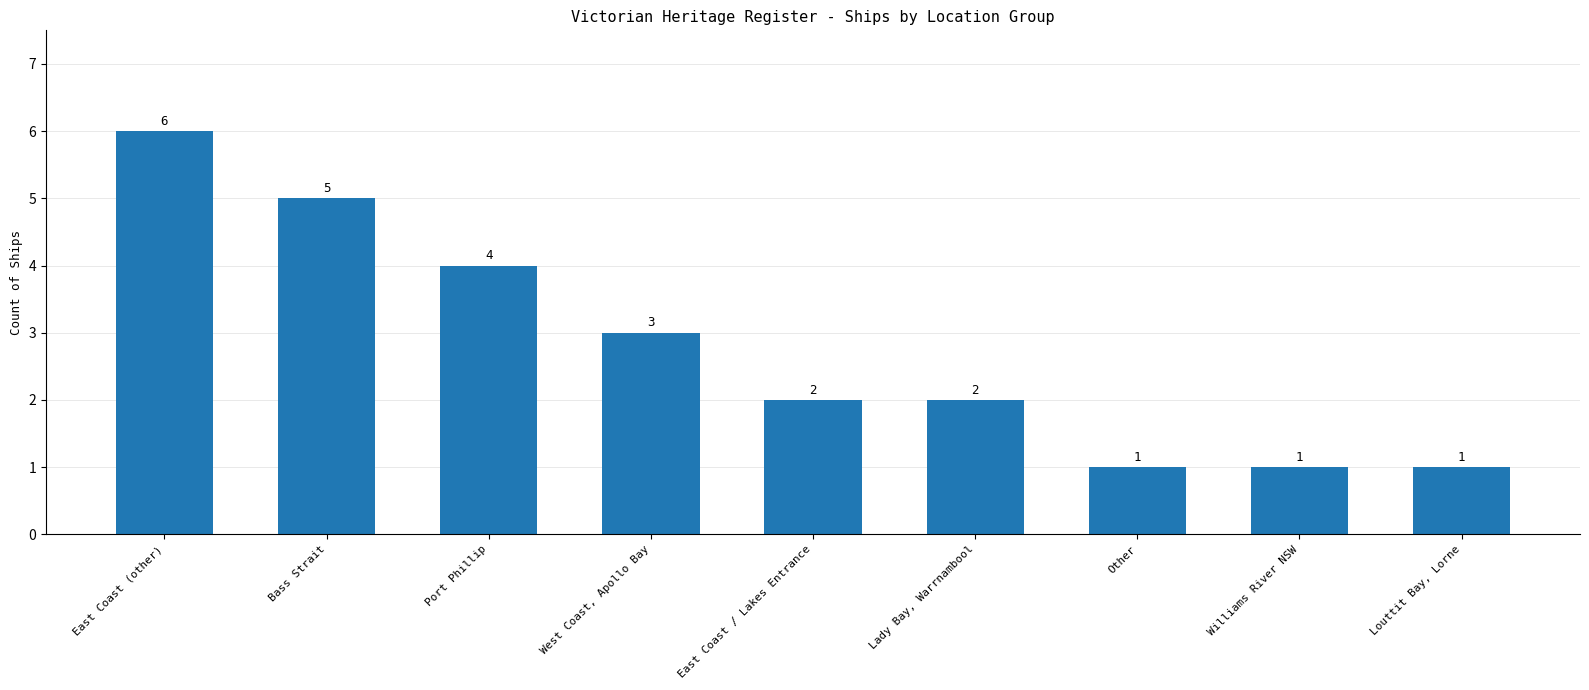

At which label does the data first exceed 2?

East Coast (other)